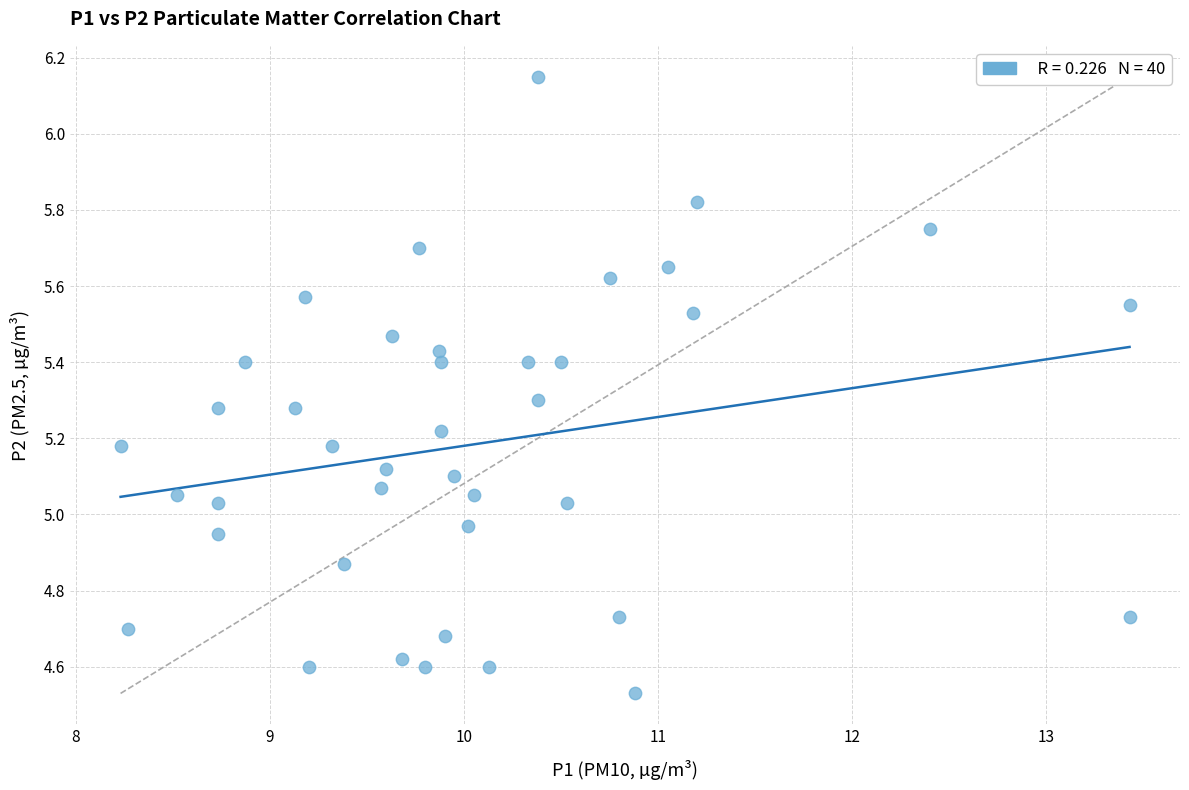

What is the range of Y values (max minus min)?

1.6